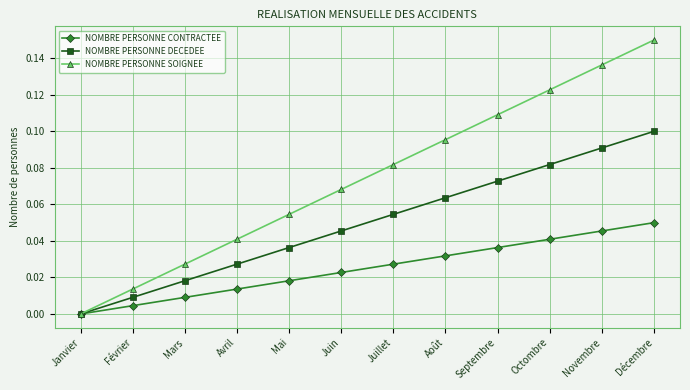

Reading right to left, extract all data points from this chart.

NOMBRE PERSONNE CONTRACTEE: 0.1	0.0	0.0	0.0	0.0	0.0	0.0	0.0	0.0	0.0	0.0	0.0
NOMBRE PERSONNE DECEDEE: 0.1	0.1	0.1	0.1	0.1	0.1	0.0	0.0	0.0	0.0	0.0	0.0
NOMBRE PERSONNE SOIGNEE: 0.2	0.1	0.1	0.1	0.1	0.1	0.1	0.1	0.0	0.0	0.0	0.0